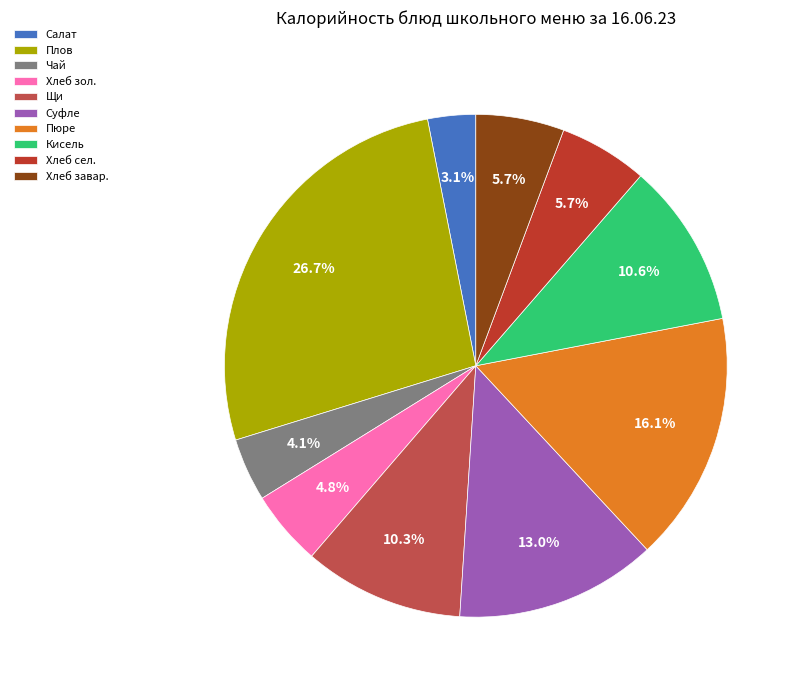

Do Хлеб завар. and Пюре together represent more than half of the pie?

No